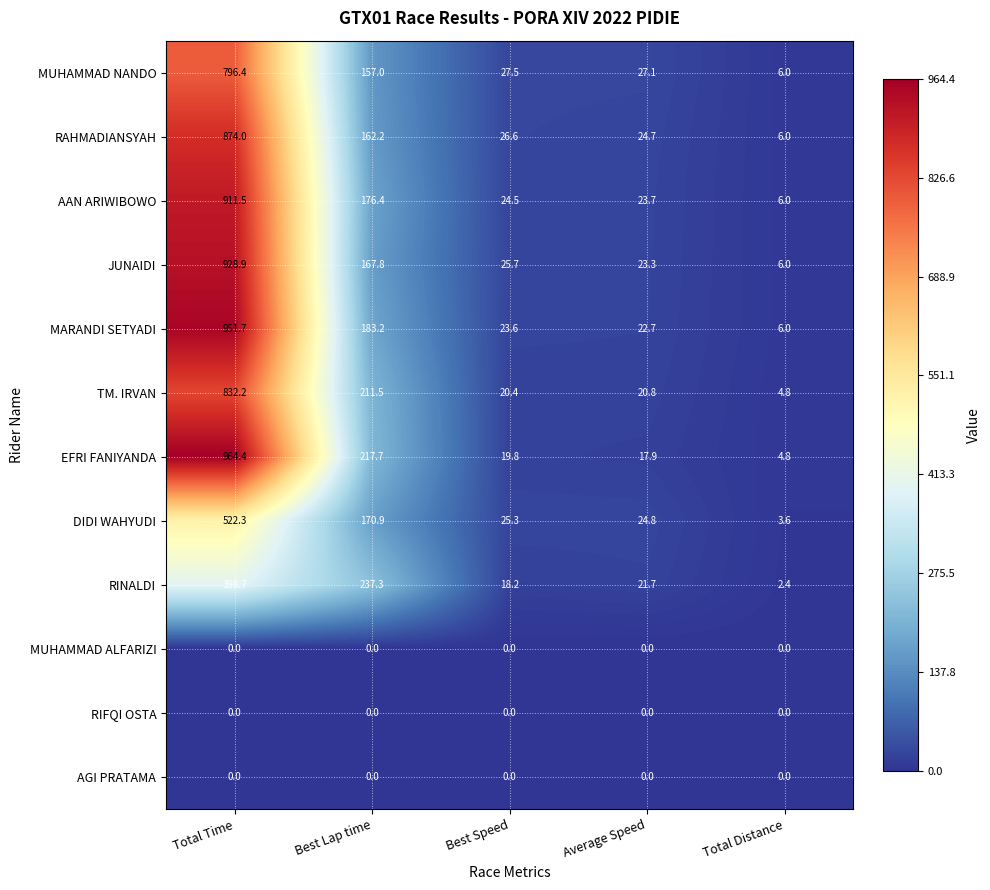

What is the difference between the highest and lowest values at Best Speed?

27.5